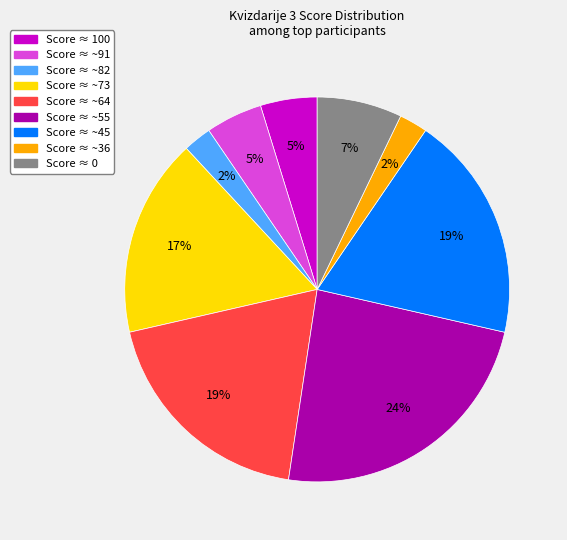

Is there a majority slice in this chart?

No